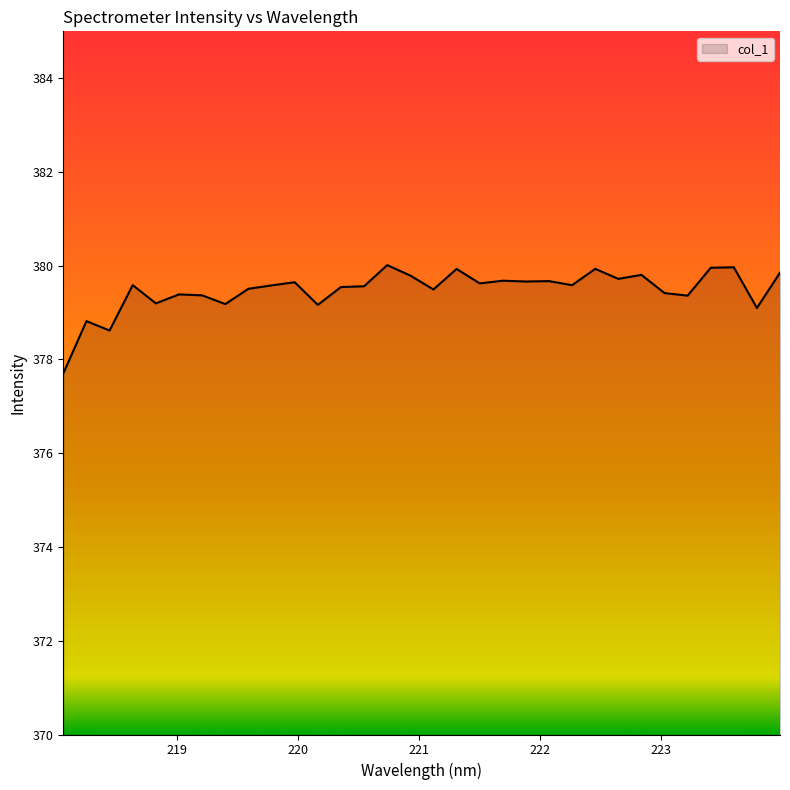

What is the minimum value shown in the chart?

377.7